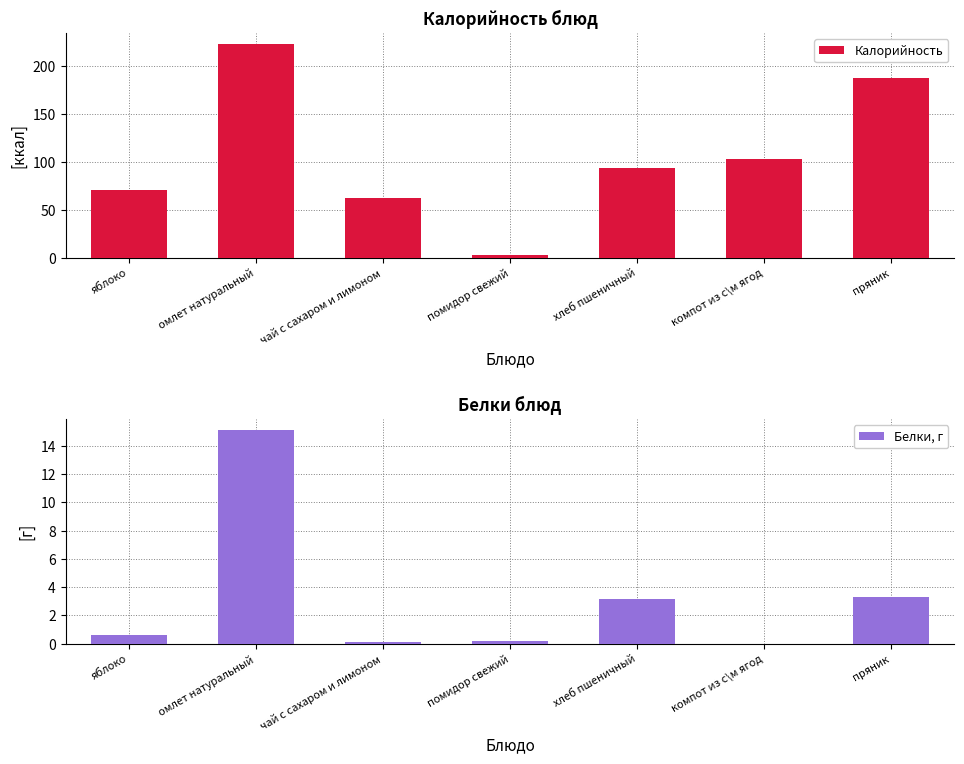

What is the sum of the Белки, г values at омлет натуральный and яблоко?

15.7